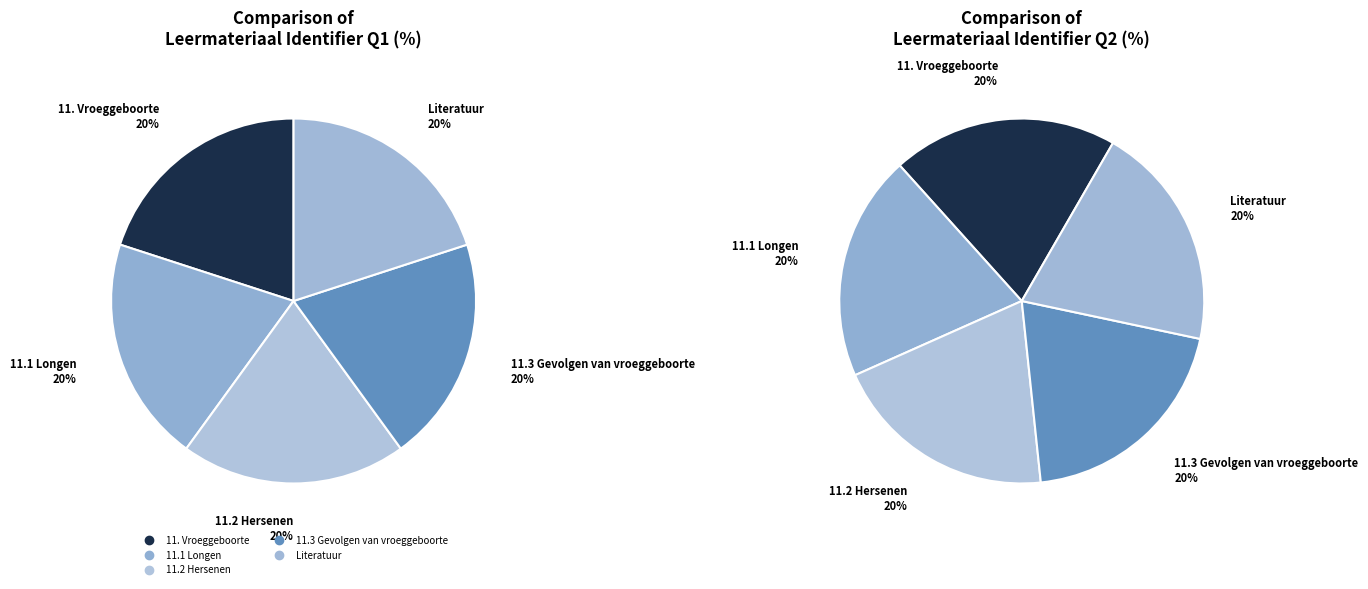

Which slice is the largest?

Literatuur